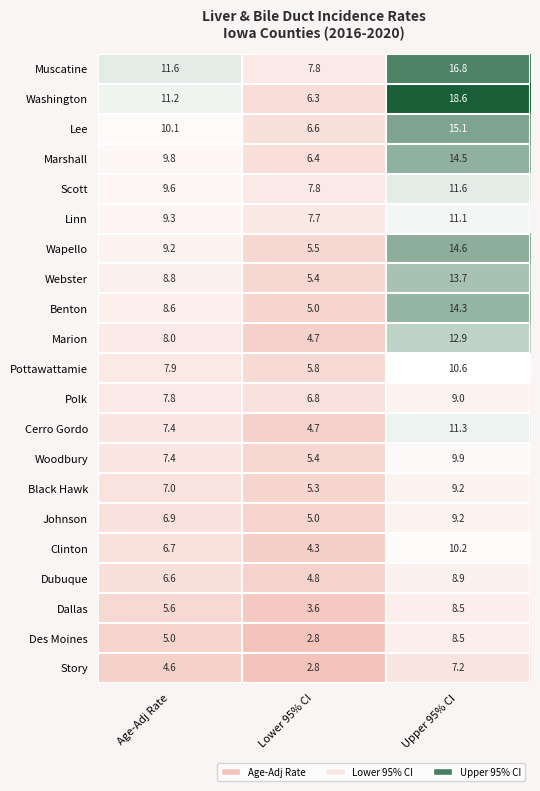

Is it true that Lee equals 10.1 at Age-Adj Rate?

True